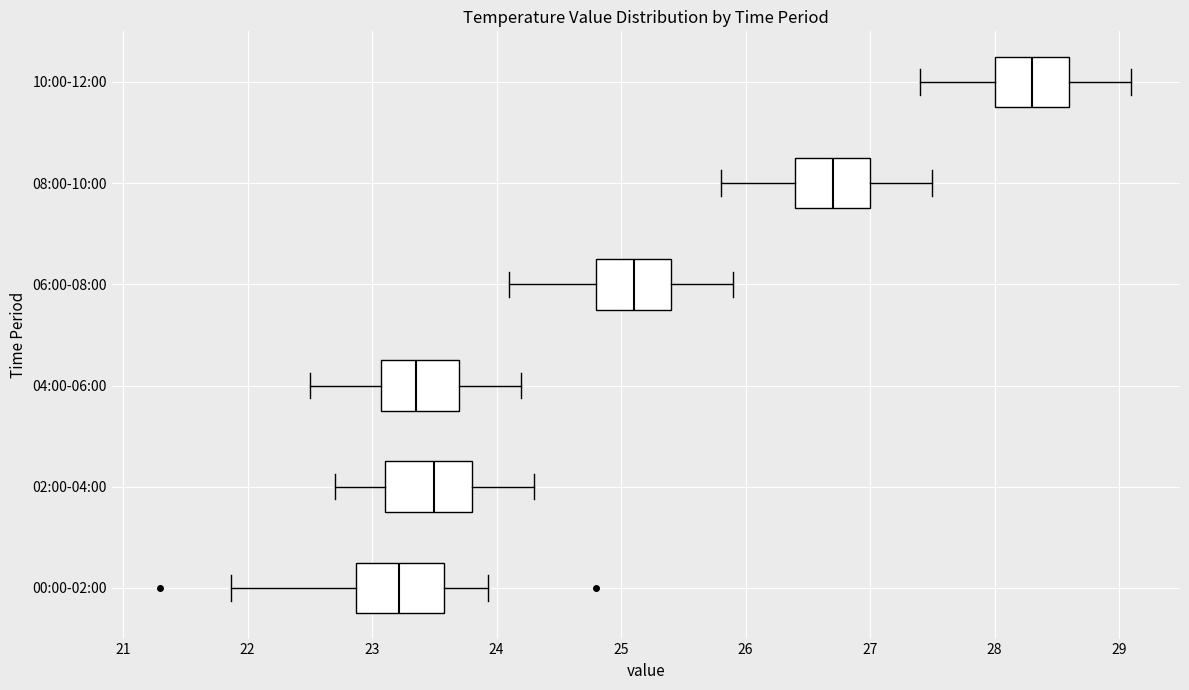

Reading bottom to top, transcribe this box plot: for each box, give where its median line is, the range the box spans, and where its two whiskers end, as read against the x-axis. The values are not printed on the chart, so give them approximately, as read against the axis.

00:00-02:00: median 23.2, box 22.9 to 23.6, whiskers 21.9 to 23.9
02:00-04:00: median 23.5, box 23.1 to 23.8, whiskers 22.7 to 24.3
04:00-06:00: median 23.4, box 23.1 to 23.7, whiskers 22.5 to 24.2
06:00-08:00: median 25.1, box 24.8 to 25.4, whiskers 24.1 to 25.9
08:00-10:00: median 26.7, box 26.4 to 27.0, whiskers 25.8 to 27.5
10:00-12:00: median 28.3, box 28.0 to 28.6, whiskers 27.4 to 29.1